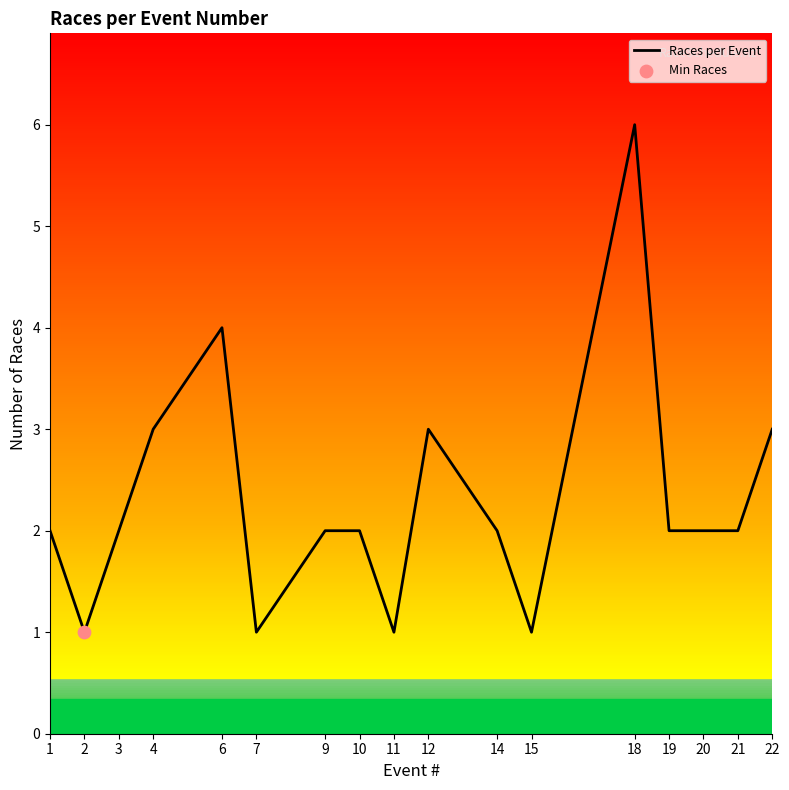

What is the change in value from 9 to 22?

+1